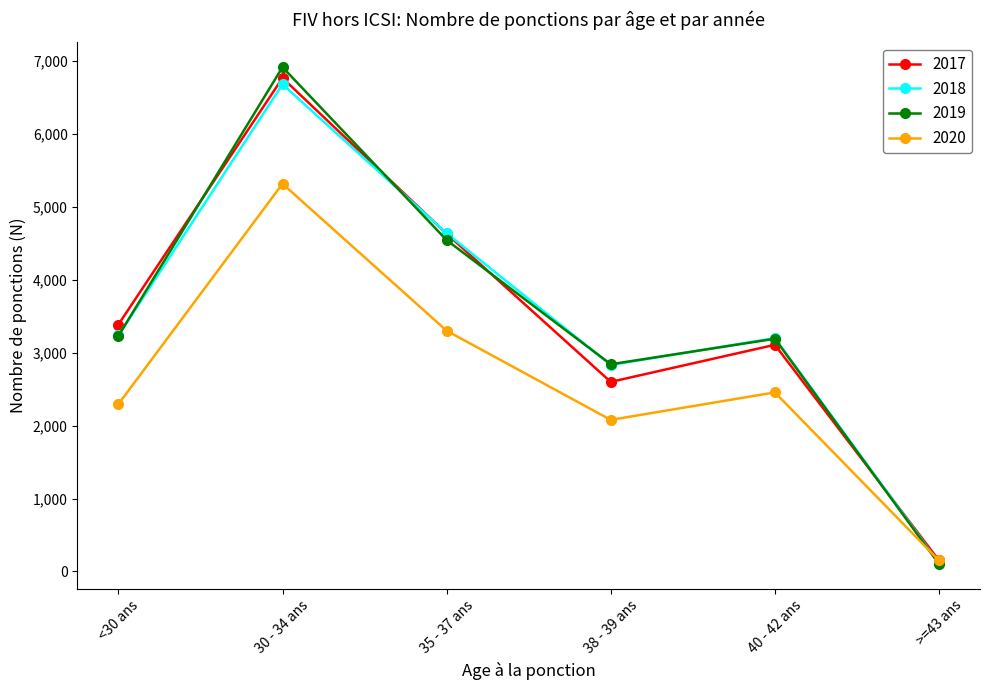

At which category is the sum across all series the highest?

30 - 34 ans